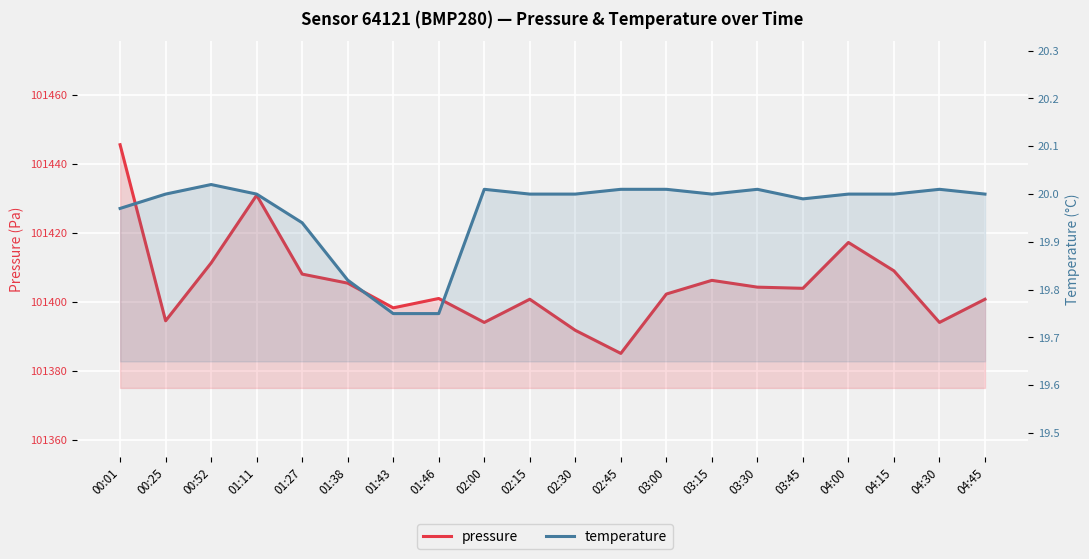

Reading left to right, extract all data points from this chart.

pressure: 00:01=101445.5	00:25=101394.5	00:52=101411.2	01:11=101430.9	01:27=101408.0	01:38=101405.4	01:43=101398.2	01:46=101401.0	02:00=101394.0	02:15=101400.8	02:30=101391.8	02:45=101385.1	03:00=101402.2	03:15=101406.2	03:30=101404.2	03:45=101403.9	04:00=101417.2	04:15=101409.0	04:30=101394.0	04:45=101400.8
temperature: 00:01=20.0	00:25=20.0	00:52=20.0	01:11=20.0	01:27=19.9	01:38=19.8	01:43=19.8	01:46=19.8	02:00=20.0	02:15=20.0	02:30=20.0	02:45=20.0	03:00=20.0	03:15=20.0	03:30=20.0	03:45=20.0	04:00=20.0	04:15=20.0	04:30=20.0	04:45=20.0